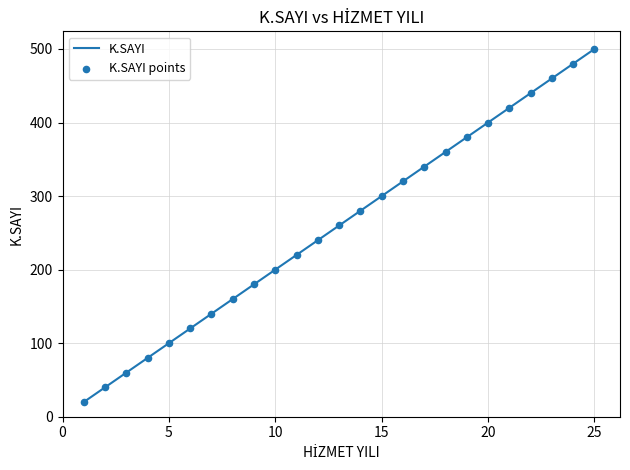

What is the difference between the maximum and minimum values?

480